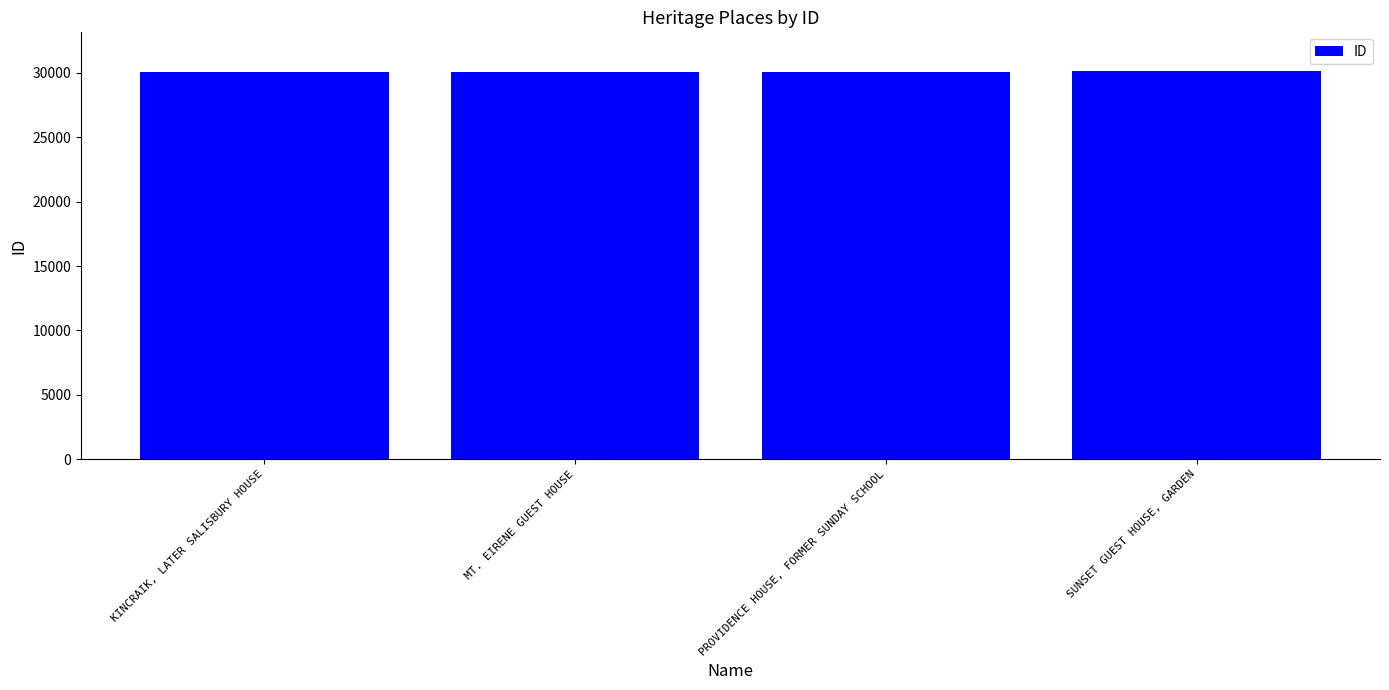

What is the label of the 4th bar from the right?

KINCRAIK, LATER SALISBURY HOUSE